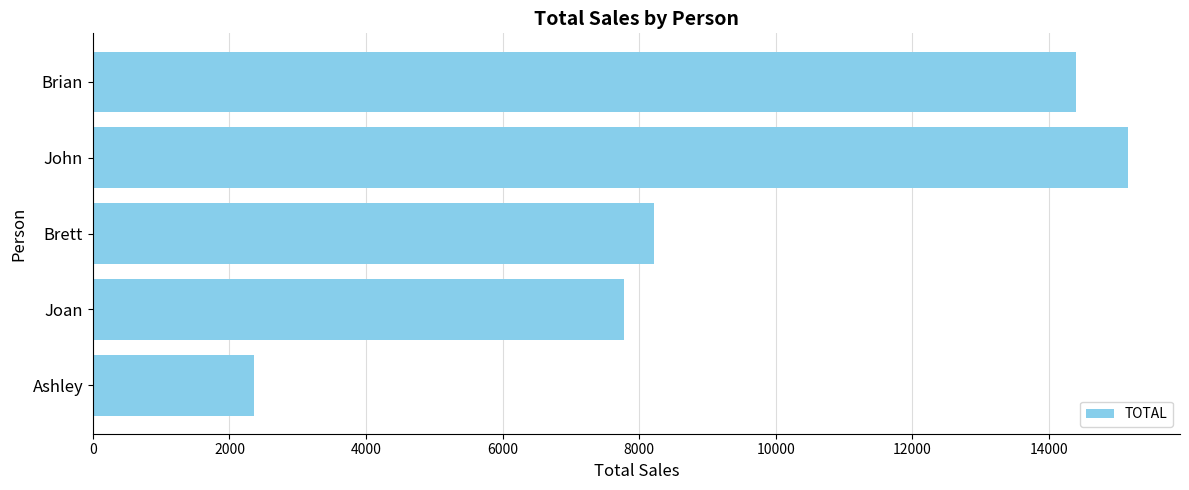

At which label is the value closest to 8763?

Brett